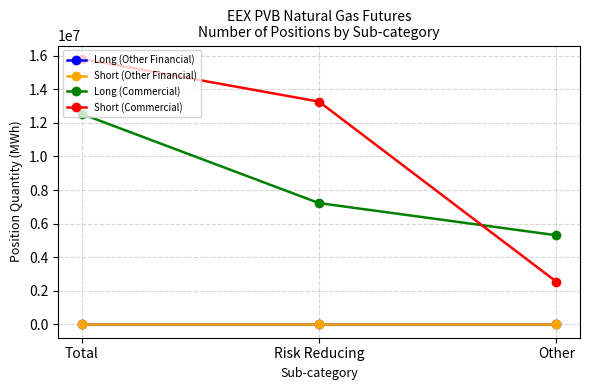

Does the chart have visible grid lines?

Yes